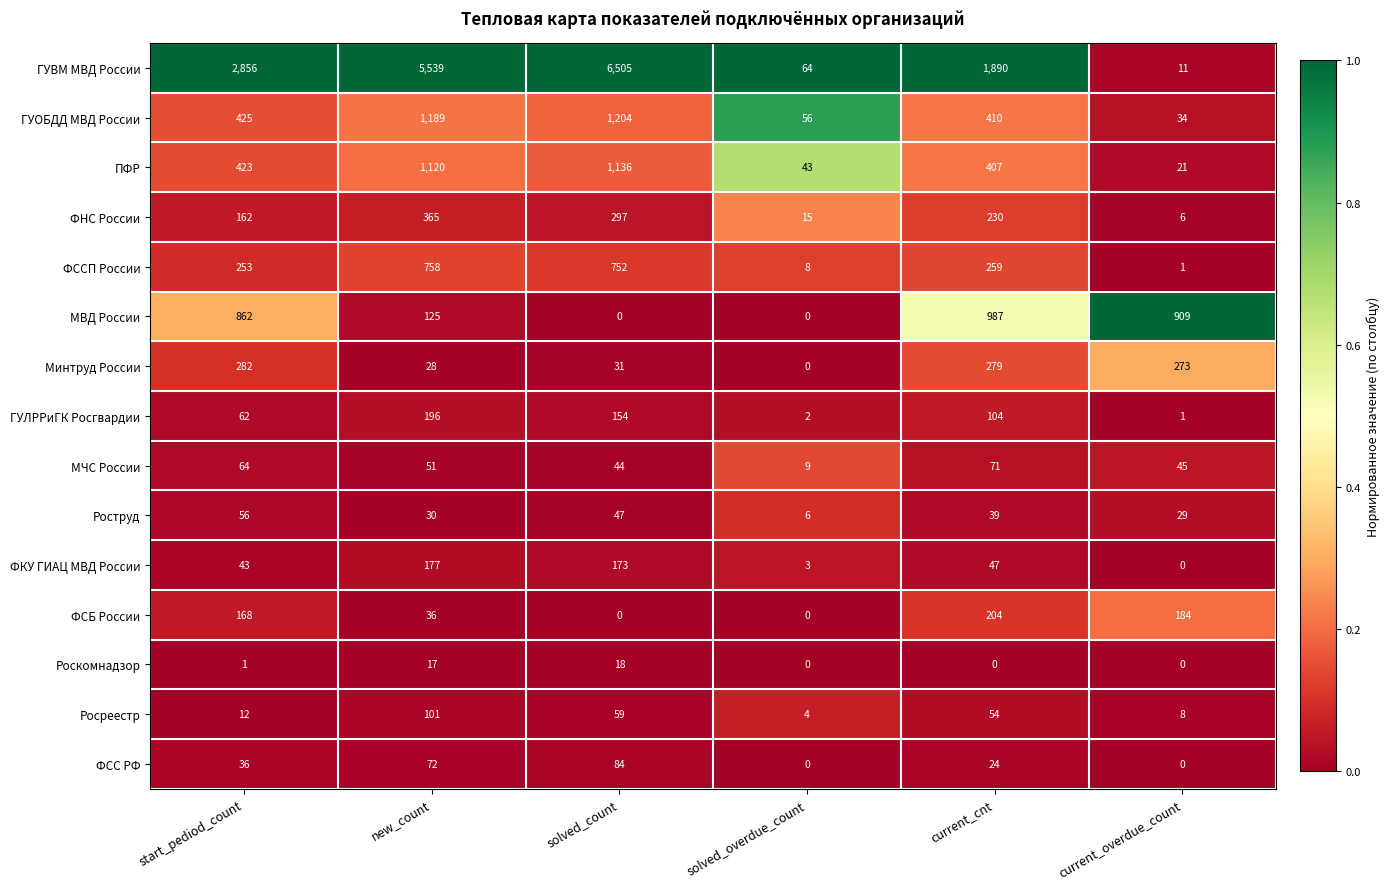

Which series has the widest spread of values?

ГУВМ МВД России